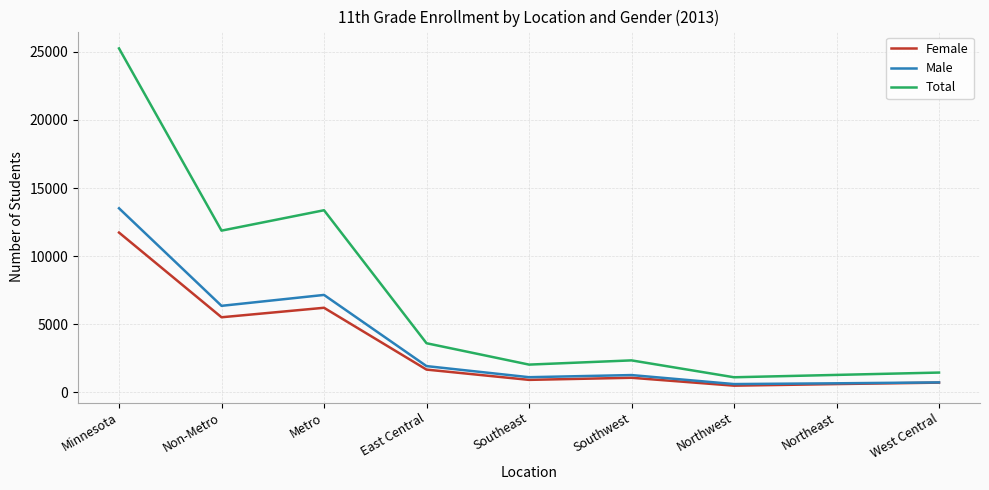

List the series in order of their peak value, highest first.

Total, Male, Female